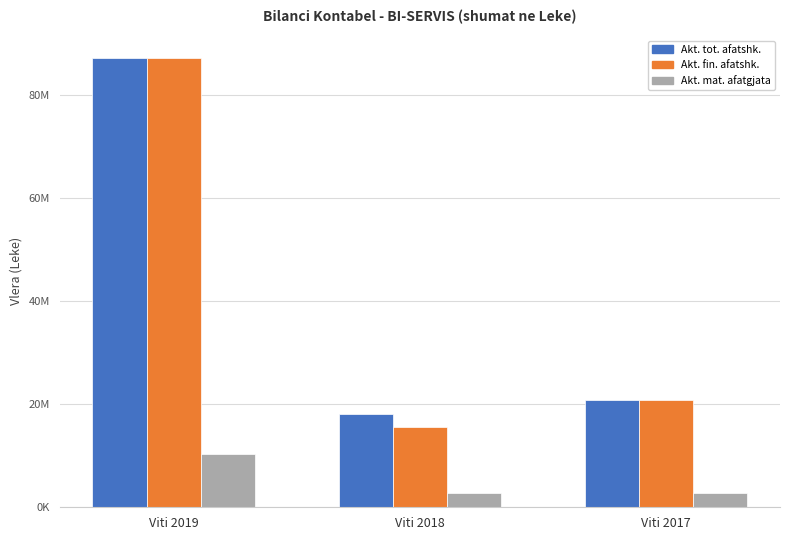

Does the chart contain stacked bars?

No